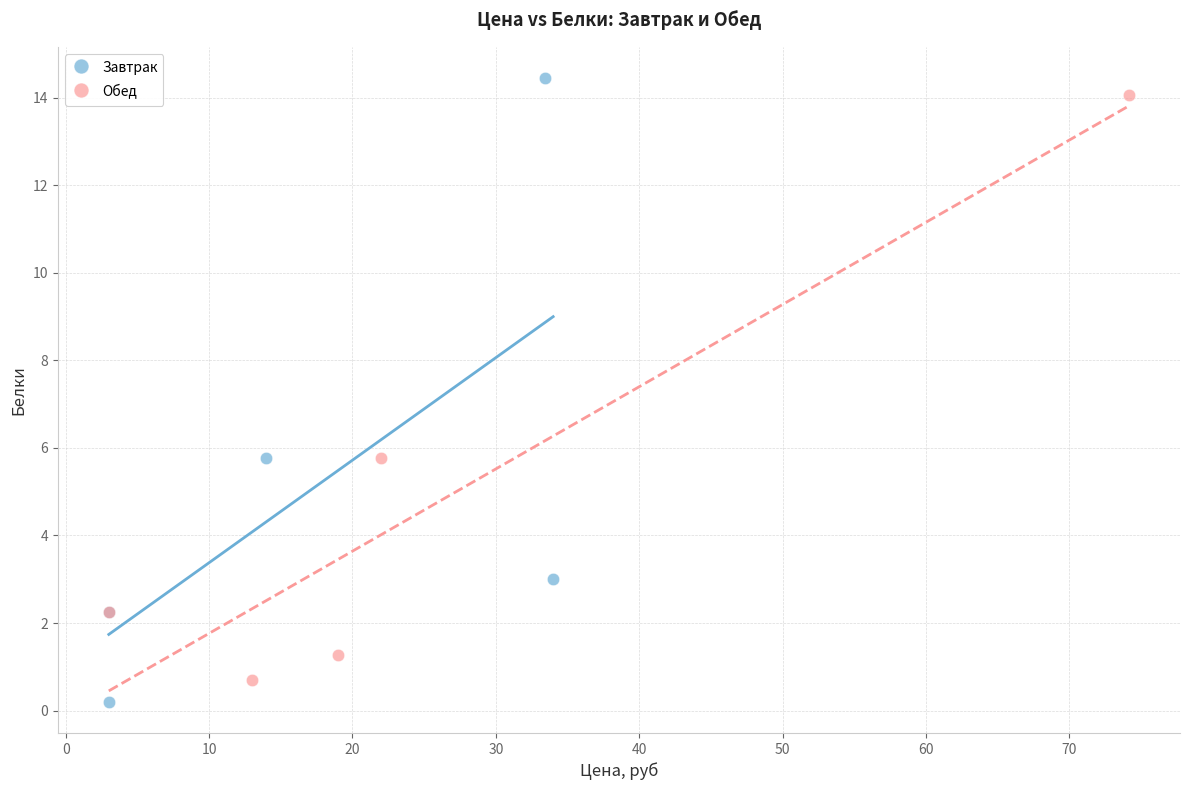

What are all the series names shown in the legend?

Завтрак, Обед